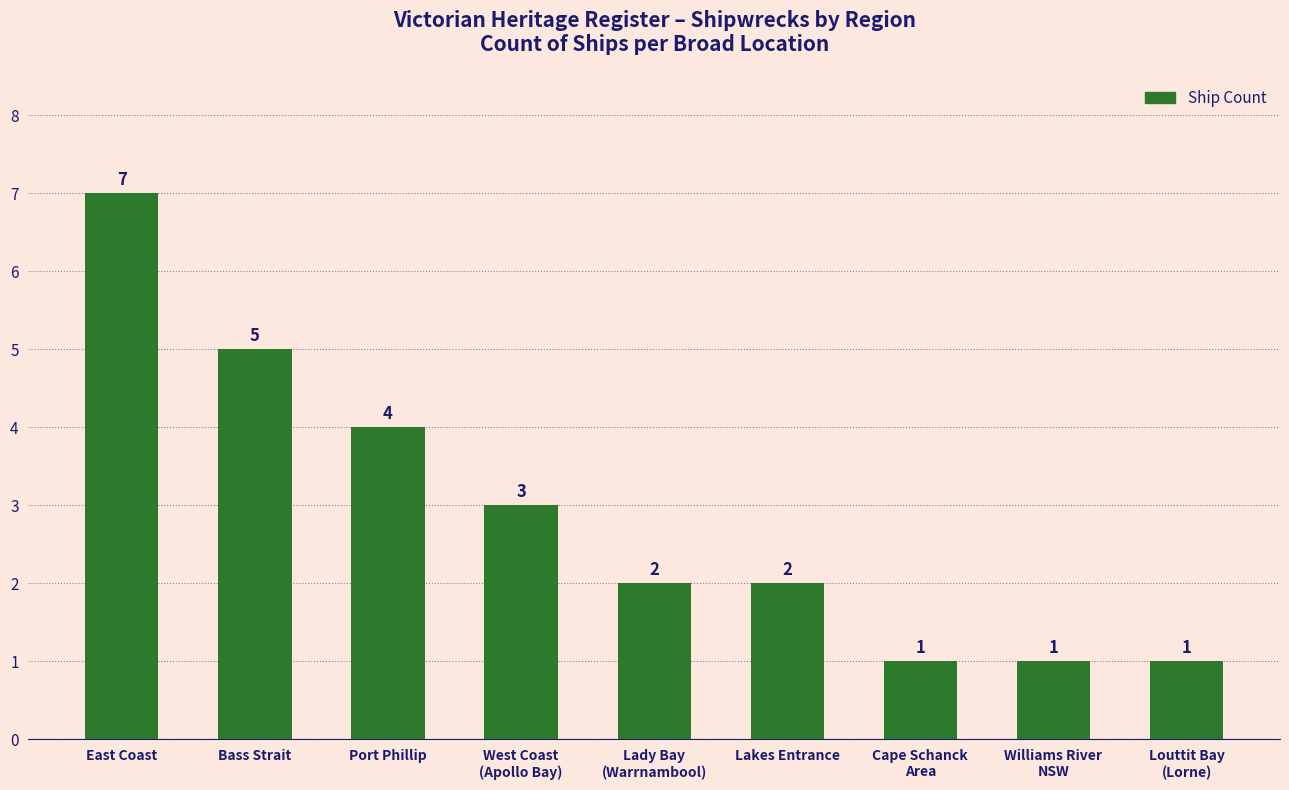

Count the values in the range 1 to 4.

7